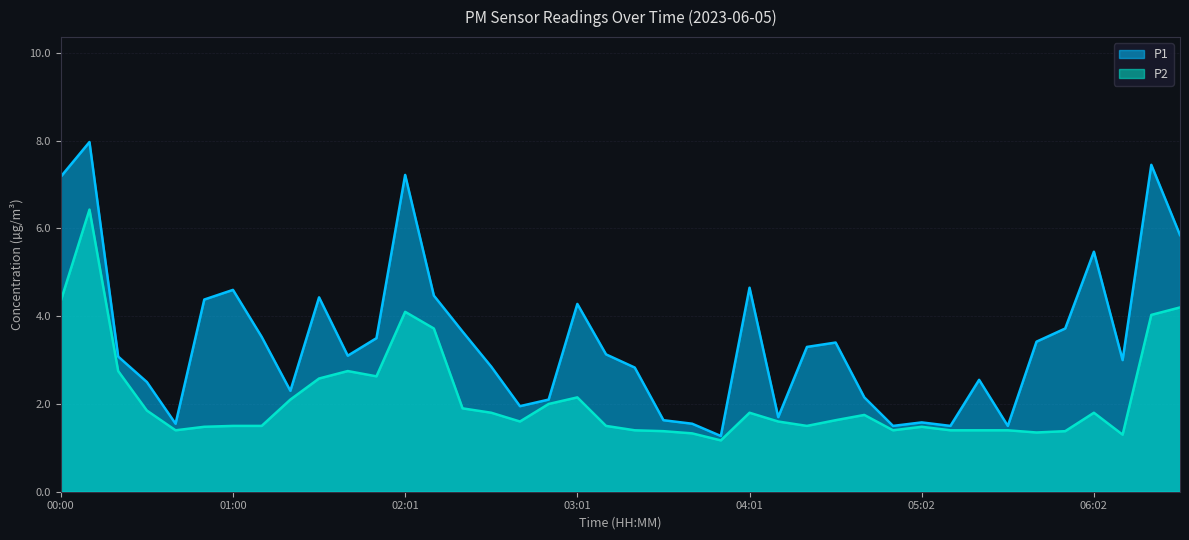

True or false: P1 has a value of 7.6 at 04:01.

False